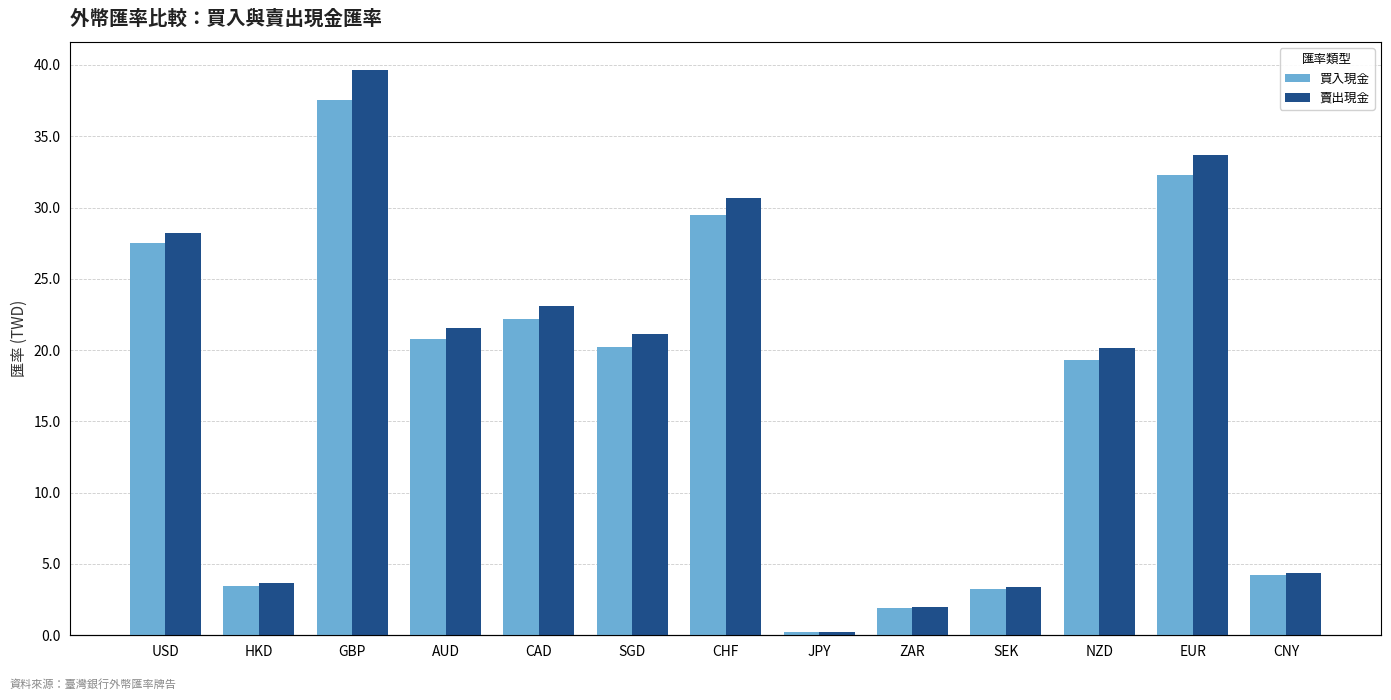

What are all the series names shown in the legend?

買入現金, 賣出現金